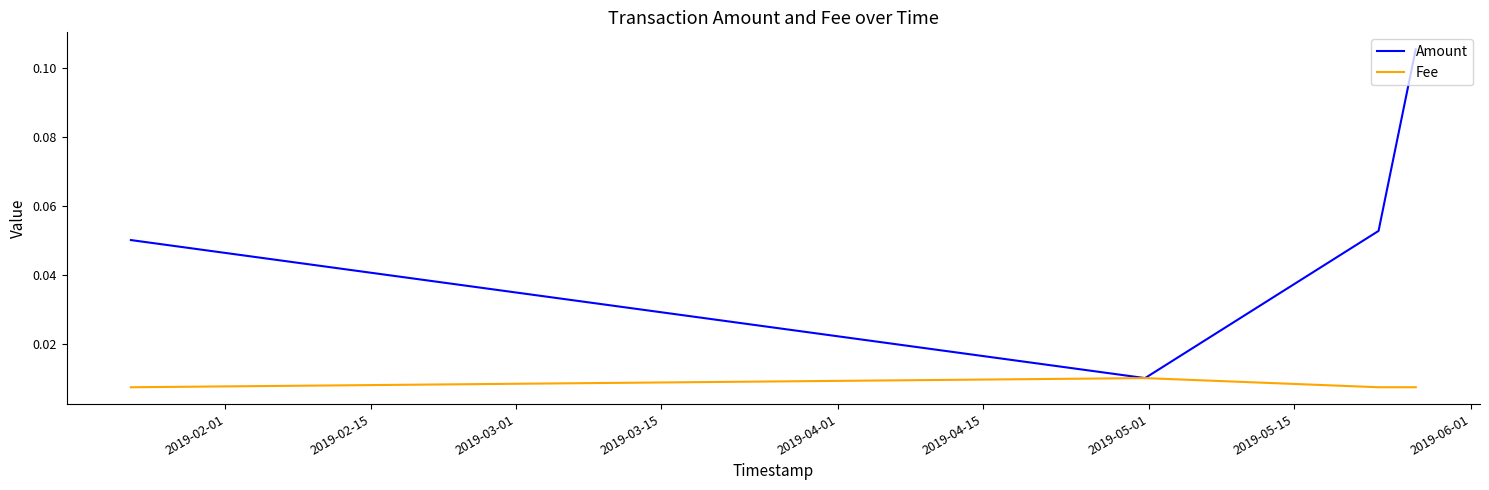

How many lines are shown in the chart?

2